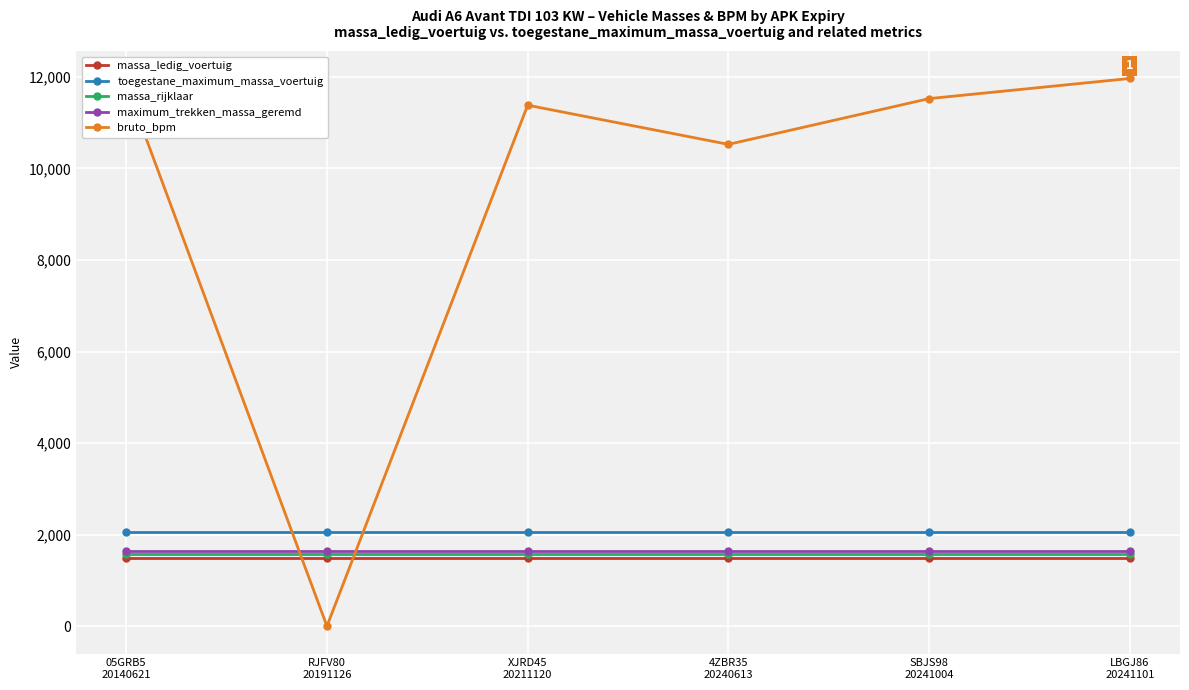

True or false: massa_rijklaar has a value of 396 at LBGJ86
20241101.

False